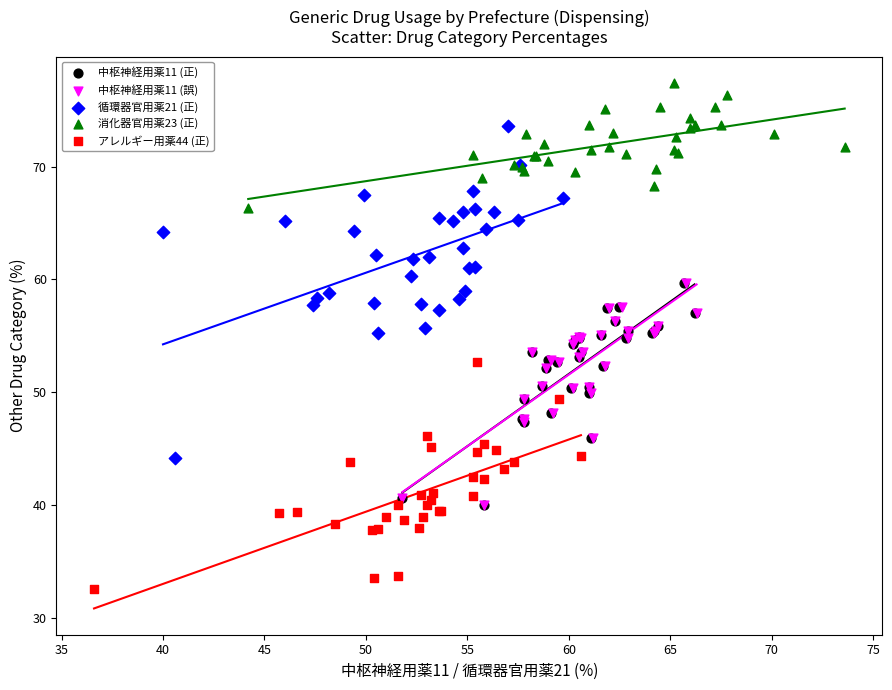

Which series reaches the minimum Y coordinate?

アレルギー用薬44 (正)